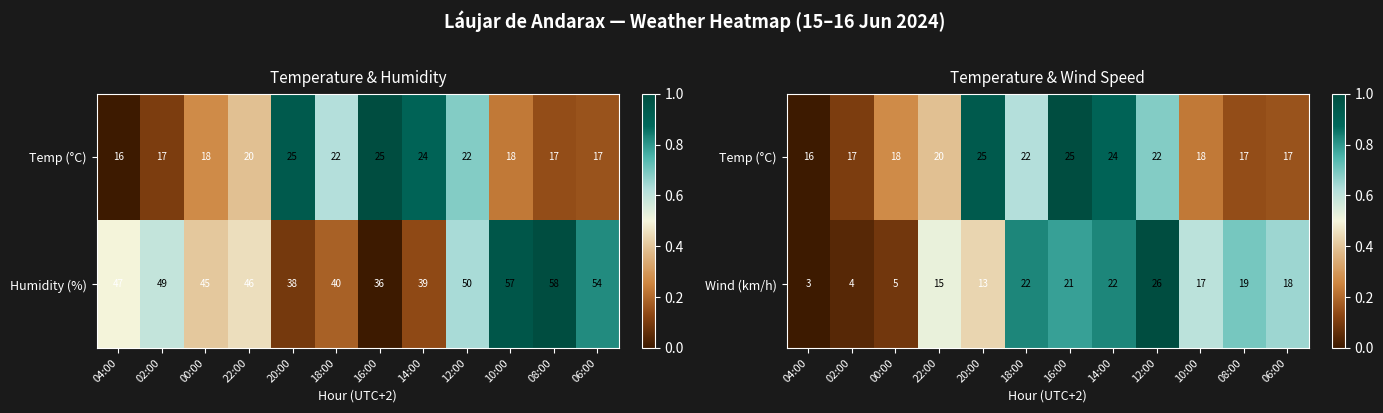

What is the sum of all Wind (km/h) values?

185